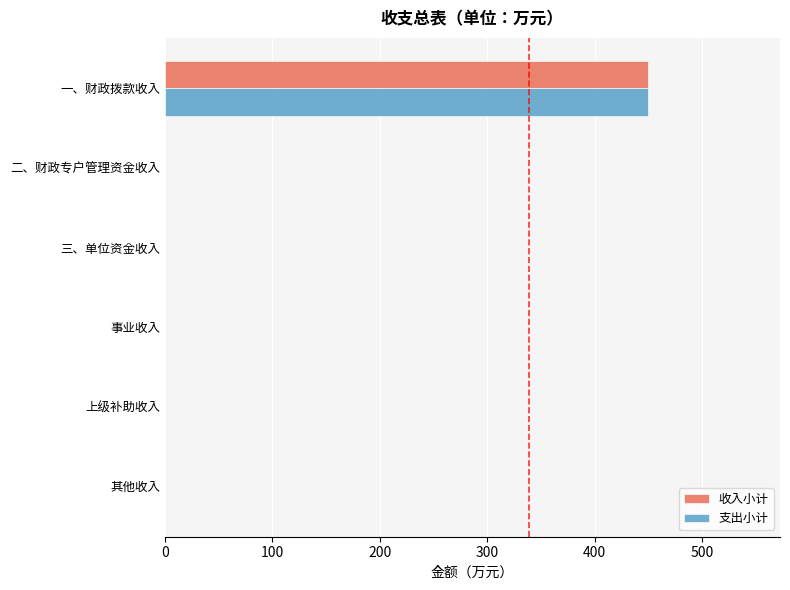

What is the sum of the 收入小计 values at 二、财政专户管理资金收入 and 一、财政拨款收入?

449.9